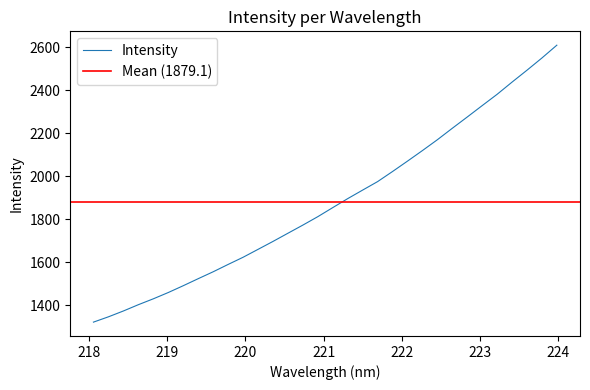

How many data points are less than 1854?

16